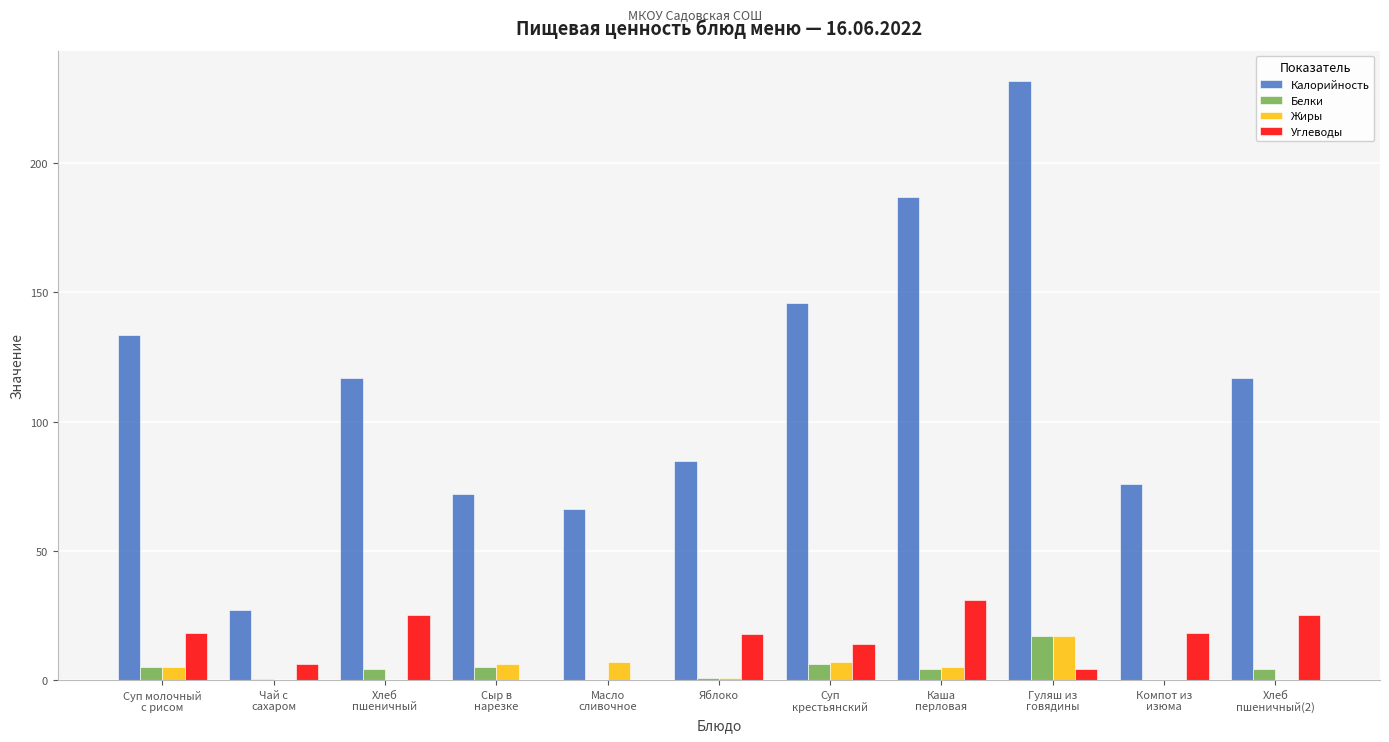

What is the maximum value for Жиры?

17.0